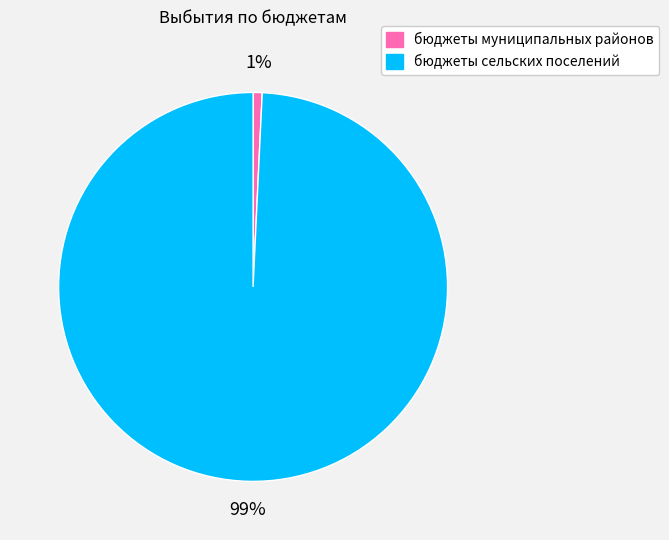

How many segments does this pie chart have?

2